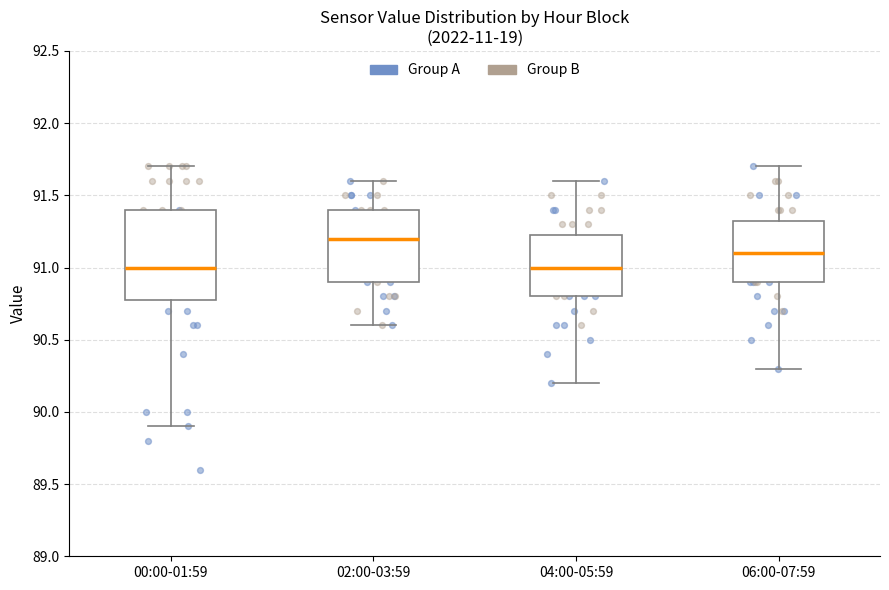

Where does the lower whisker of the box for 06:00-07:59 end on the y-axis? The values are not printed on the chart, so give them approximately, as read against the axis.

90.30